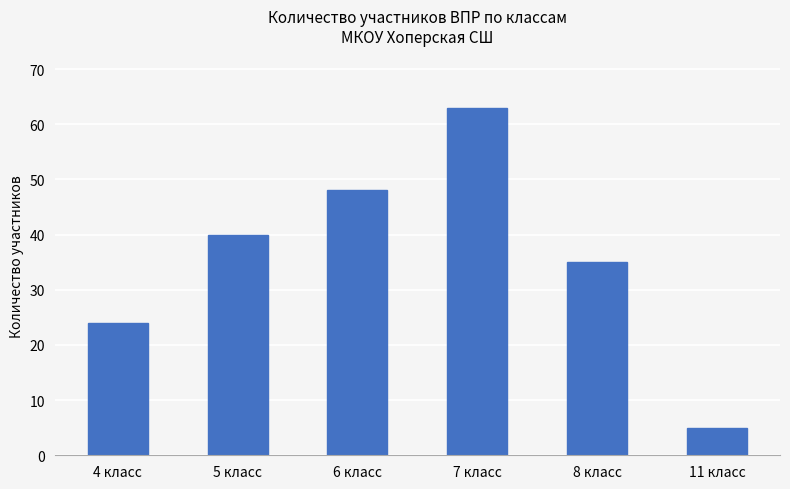

Reading left to right, transcribe all the data shown in this chart.

24	40	48	63	35	5